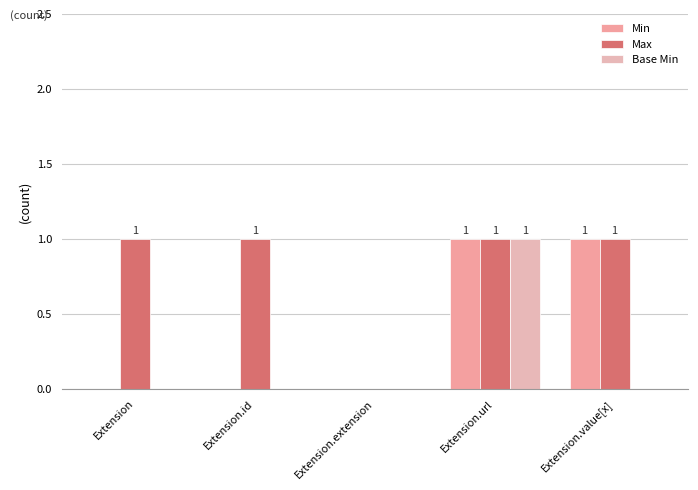

Is it true that Base Min equals -1 at Extension.id?

False